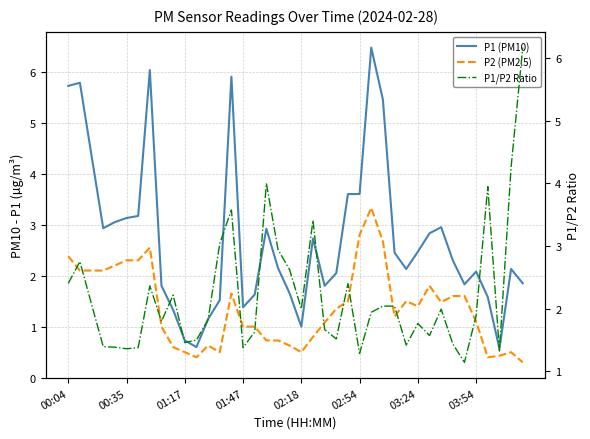

The P2 (PM2.5) series shows 0.4 at 21. True or false?

False